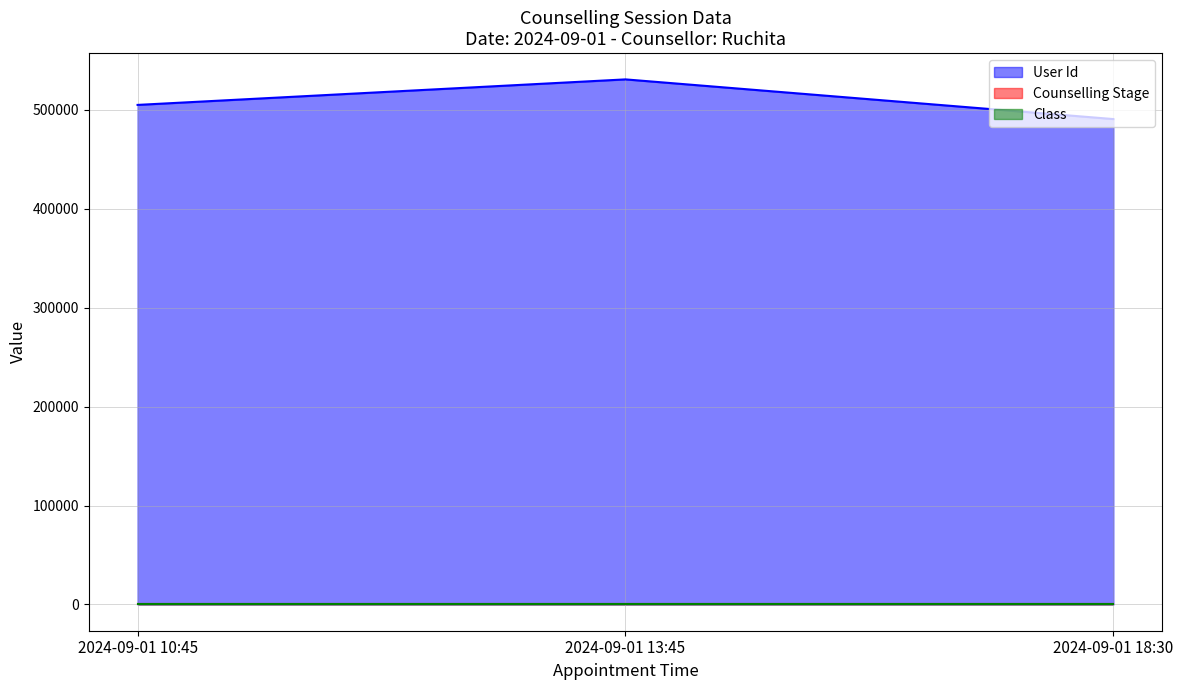

Rank the series at 2024-09-01 18:30 from lowest to highest value.

Counselling Stage, Class, User Id